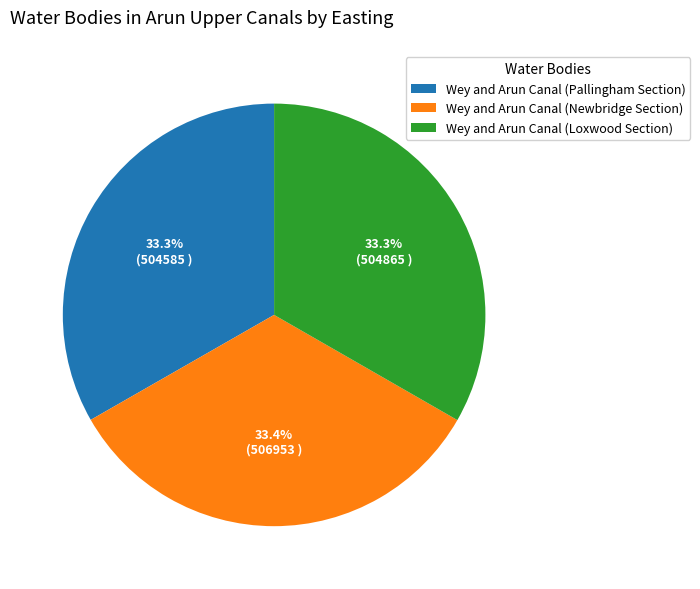

Combined, what portion of the pie is Wey and Arun Canal (Newbridge Section) and Wey and Arun Canal (Pallingham Section)?

66.7%